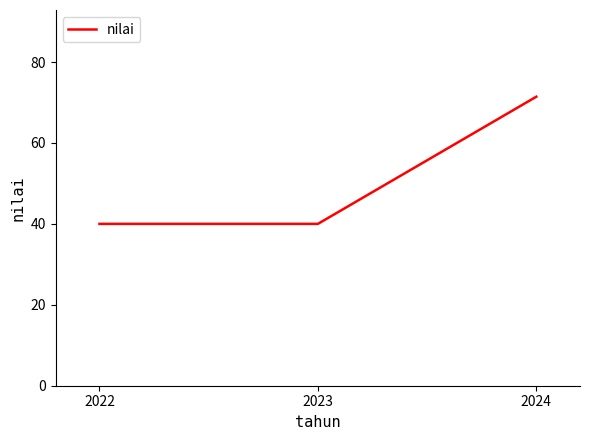

What is the maximum value shown in the chart?

71.4